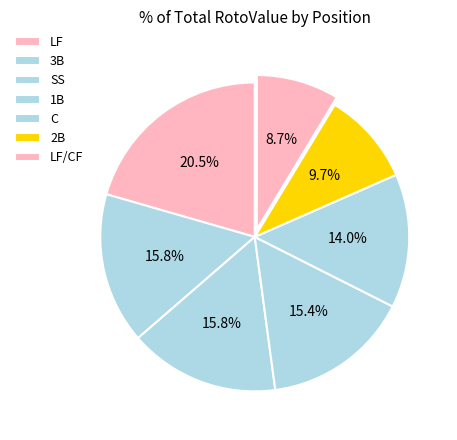

How many segments does this pie chart have?

7